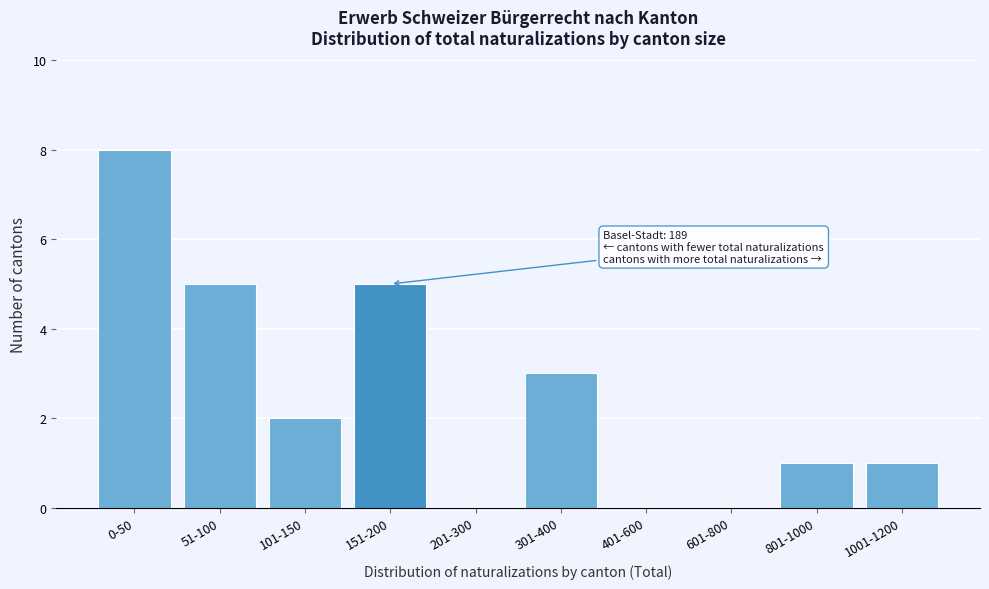

Reading right to left, transcribe all the data shown in this chart.

1001-1200=1	801-1000=1	601-800=0	401-600=0	301-400=3	201-300=0	151-200=5	101-150=2	51-100=5	0-50=8